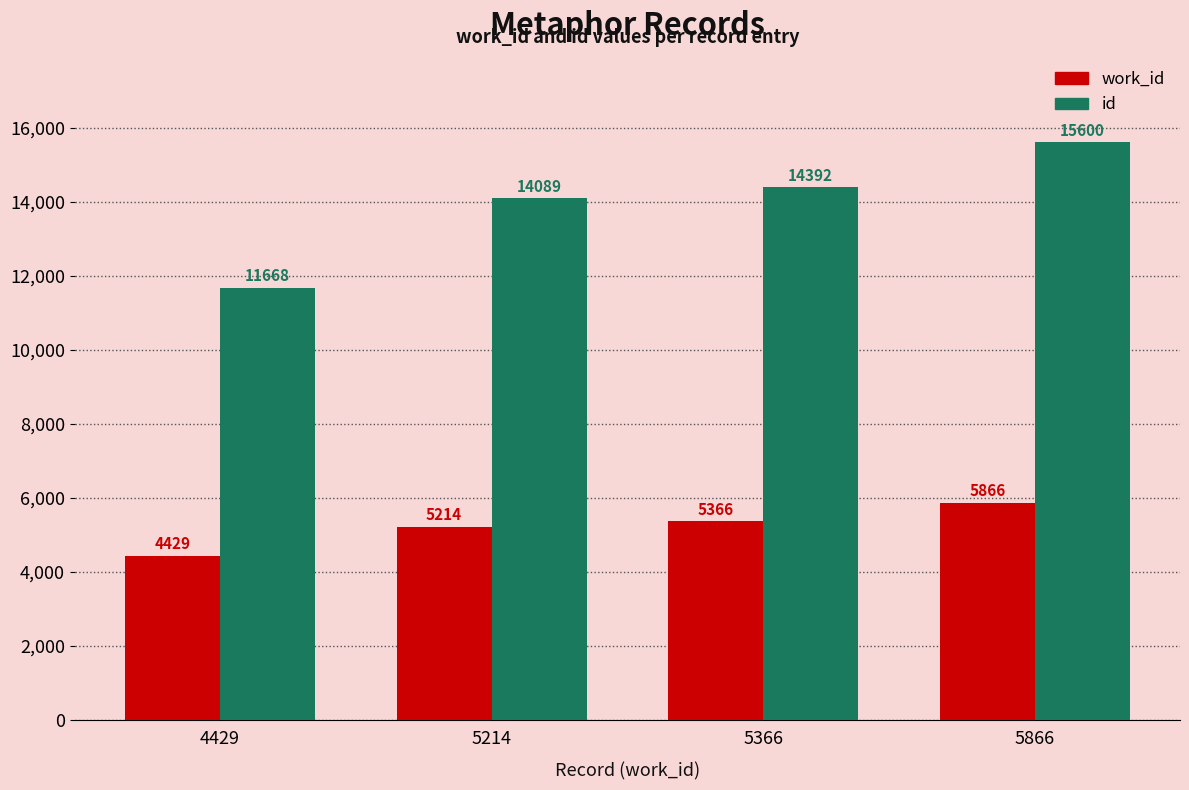

List the series in order of their peak value, highest first.

id, work_id